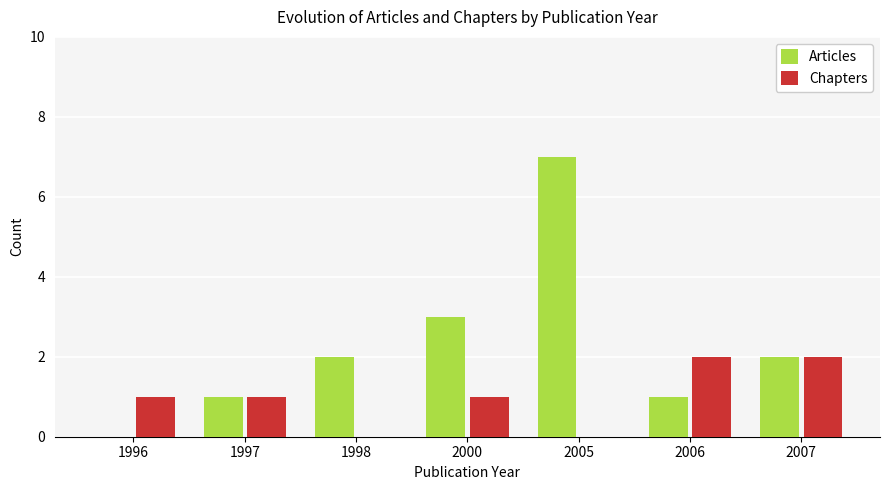

Which series changed the most between 2000 and 2006?

Articles